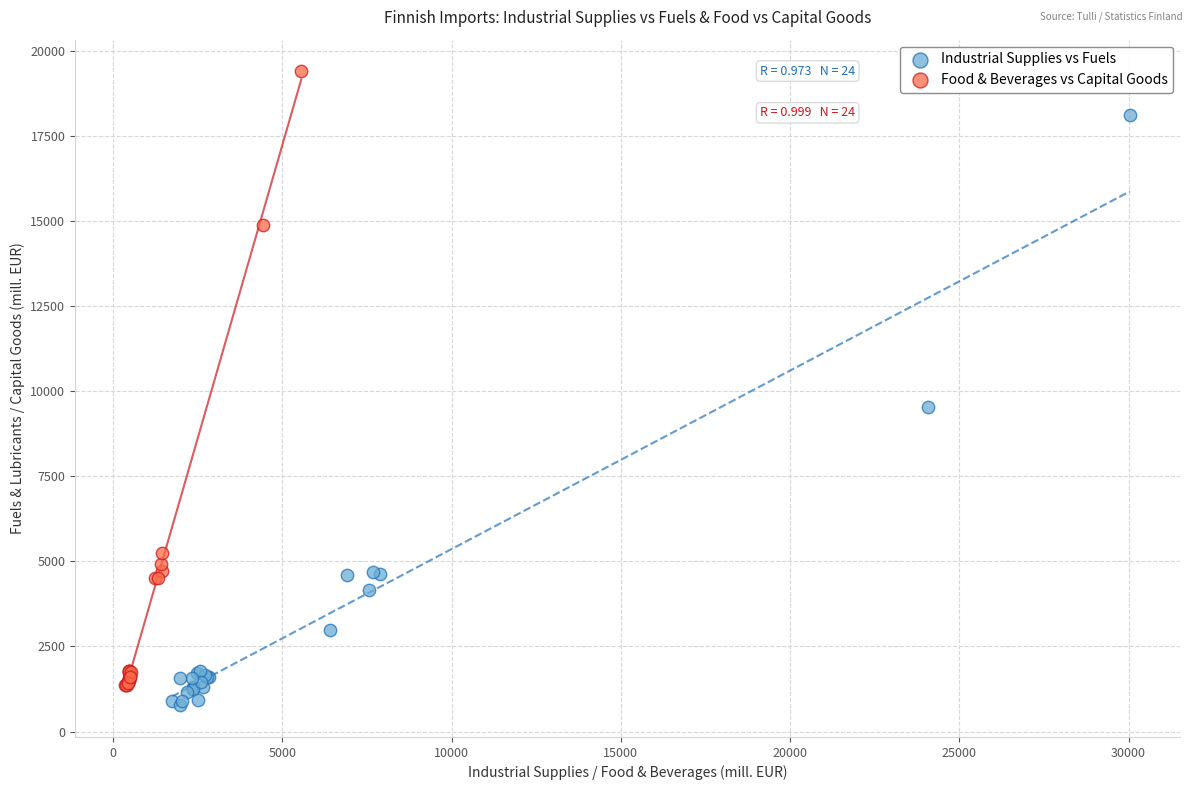

Which series contains the lowest Y value?

Industrial Supplies vs Fuels